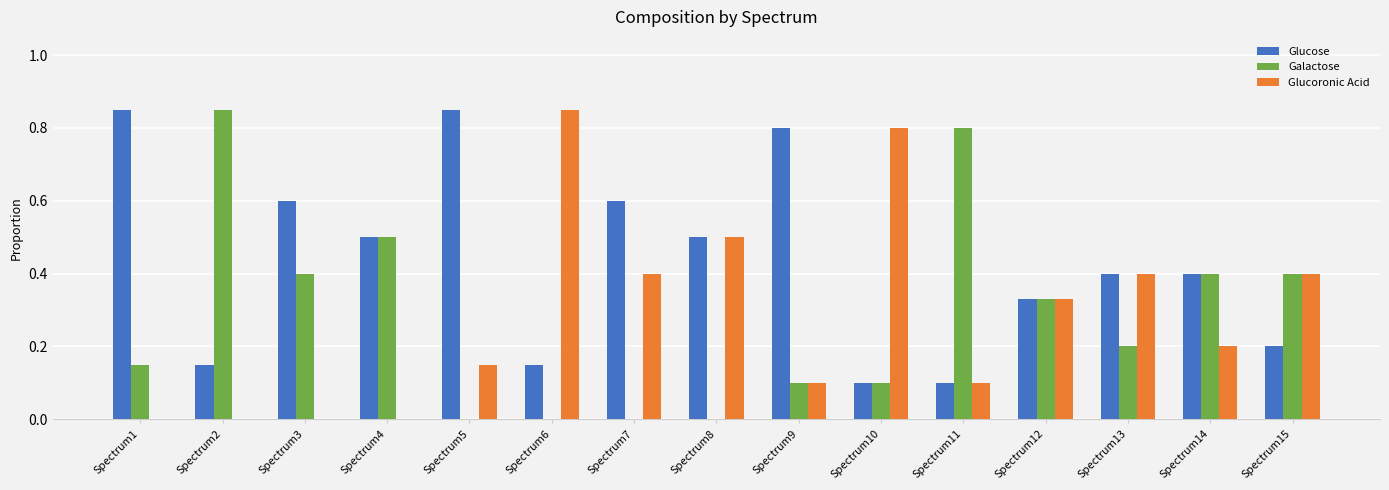

Is the value of Glucoronic Acid at Spectrum13 greater than the value of Galactose at Spectrum2?

No